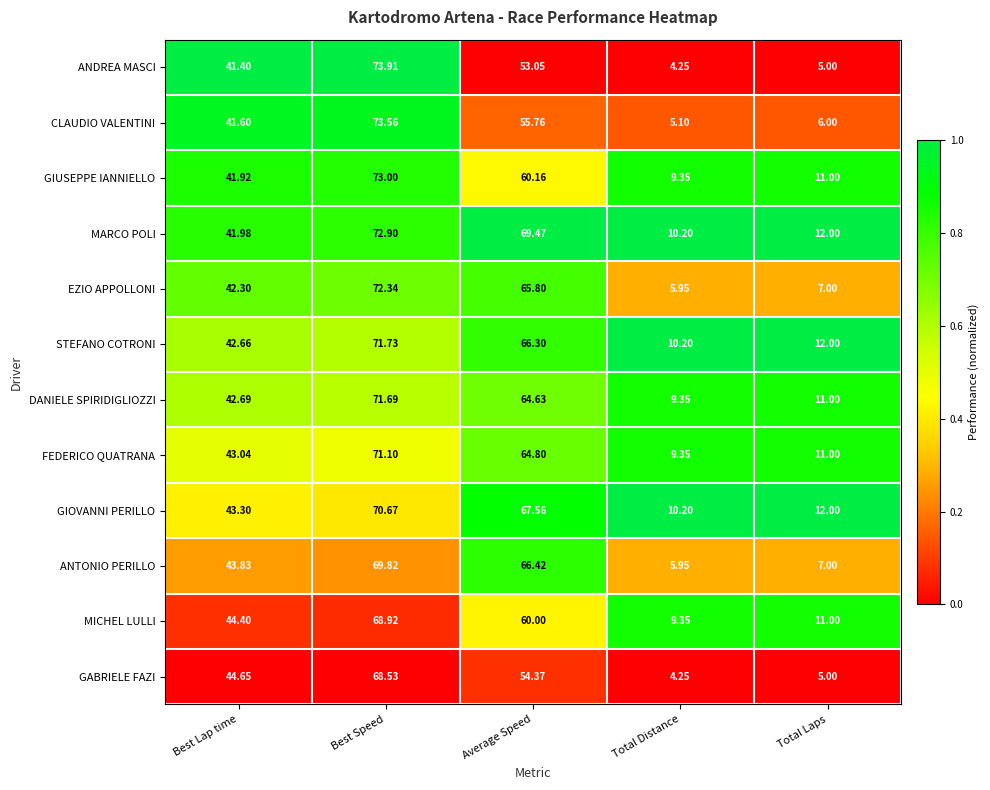

Which label corresponds to the largest value in the chart?

Best Speed